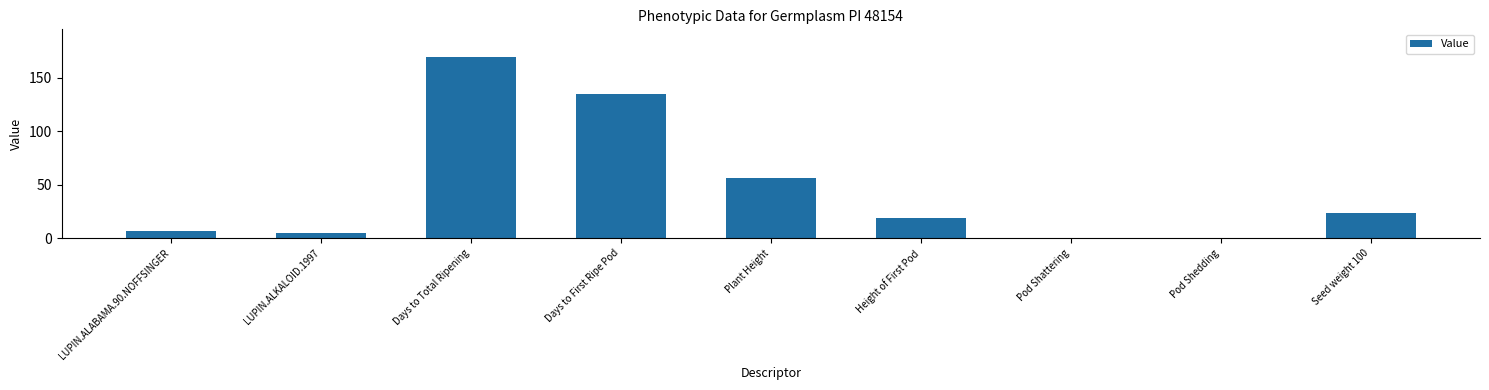

What is the change in value from Plant Height to Pod Shattering?

-56